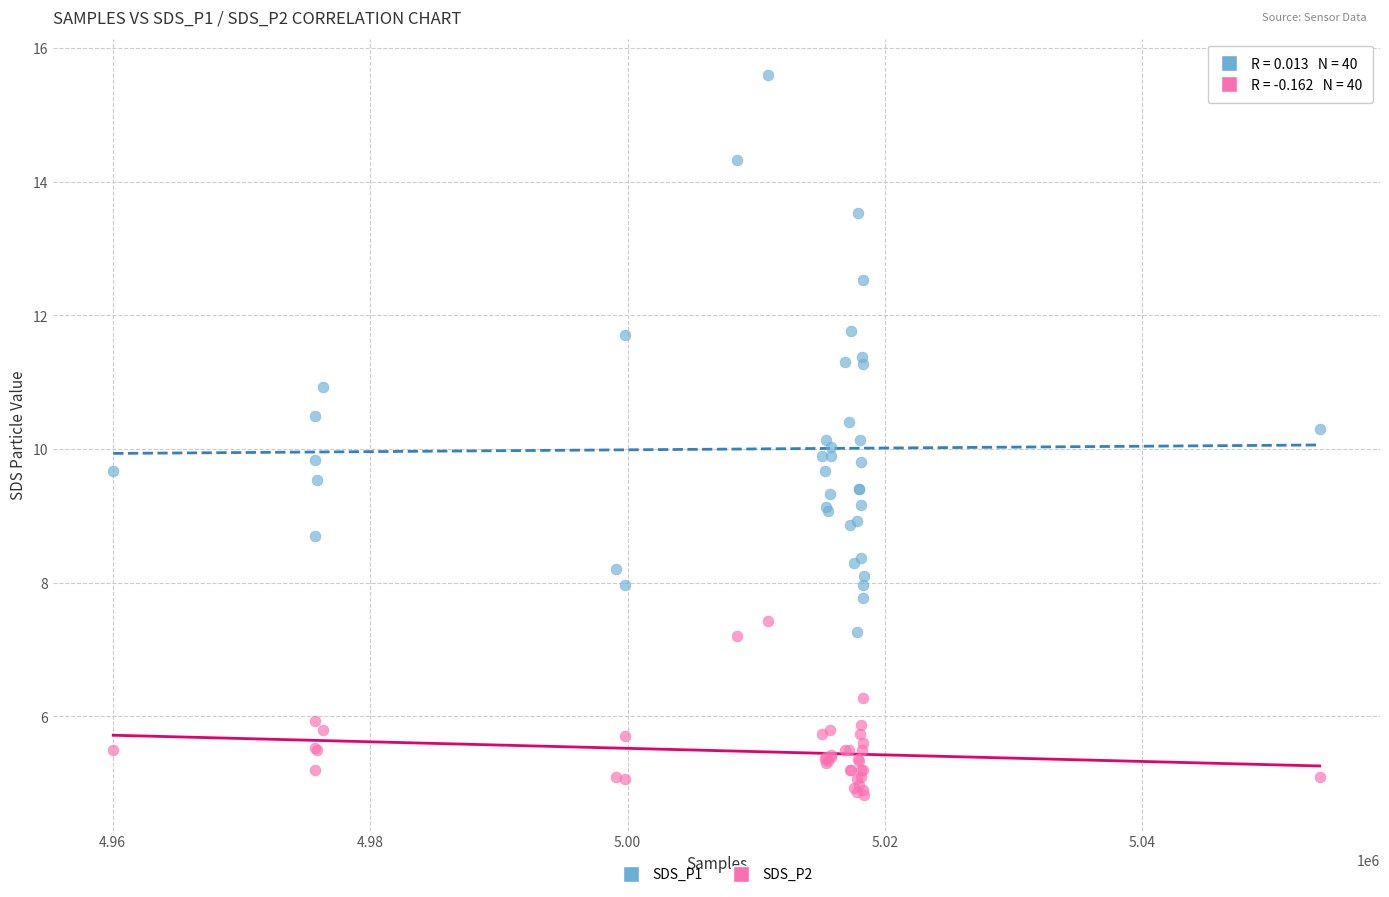

Which series contains the lowest Y value?

SDS_P2